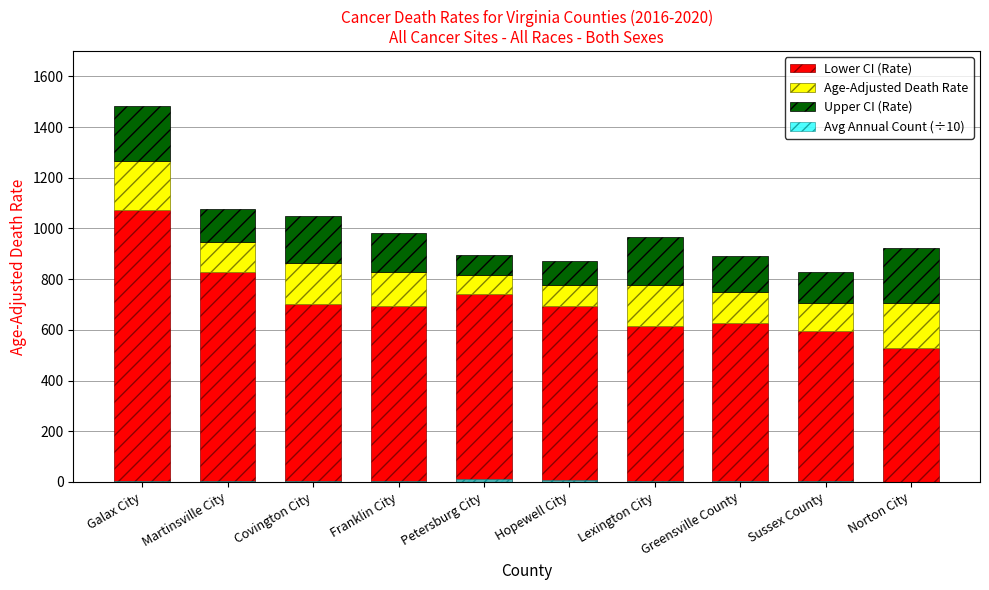

How many series are shown in this chart?

4